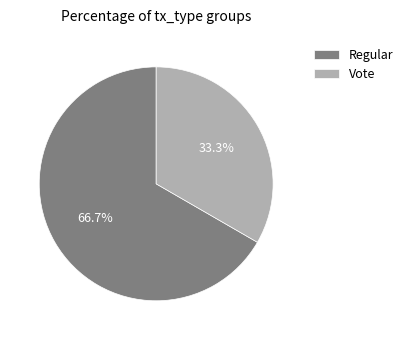

What is the total percentage of Regular and Vote?

100.0%